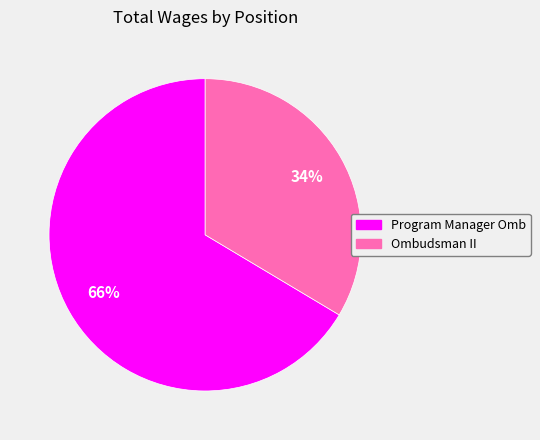

To the nearest percent, what is the combined percentage of Ombudsman II and Program Manager Omb?

100%